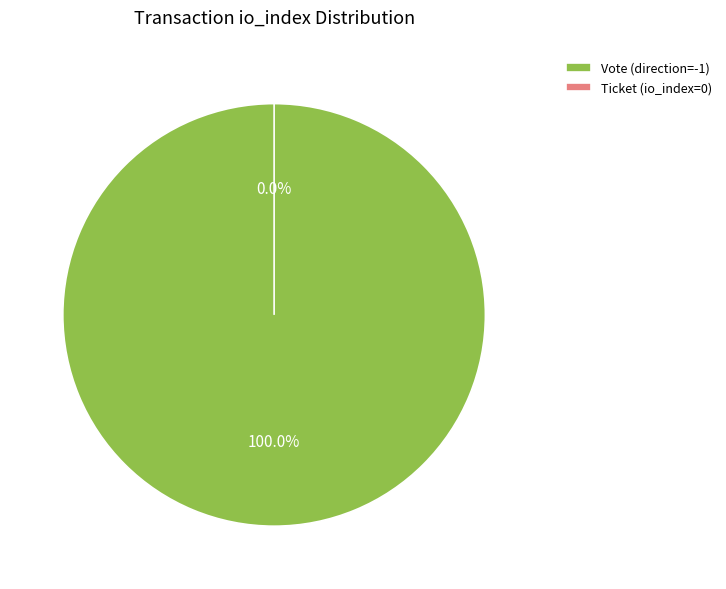

Which slice is the smallest?

Ticket (io_index=0)